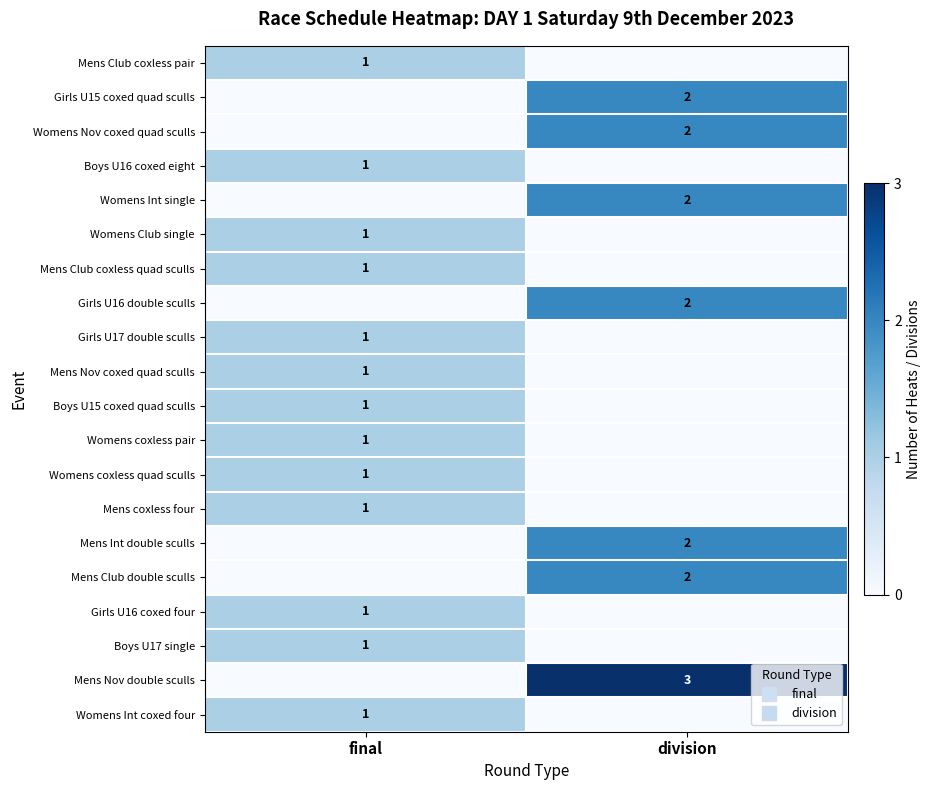

How many positive values does the Mens Club coxless pair series have?

1